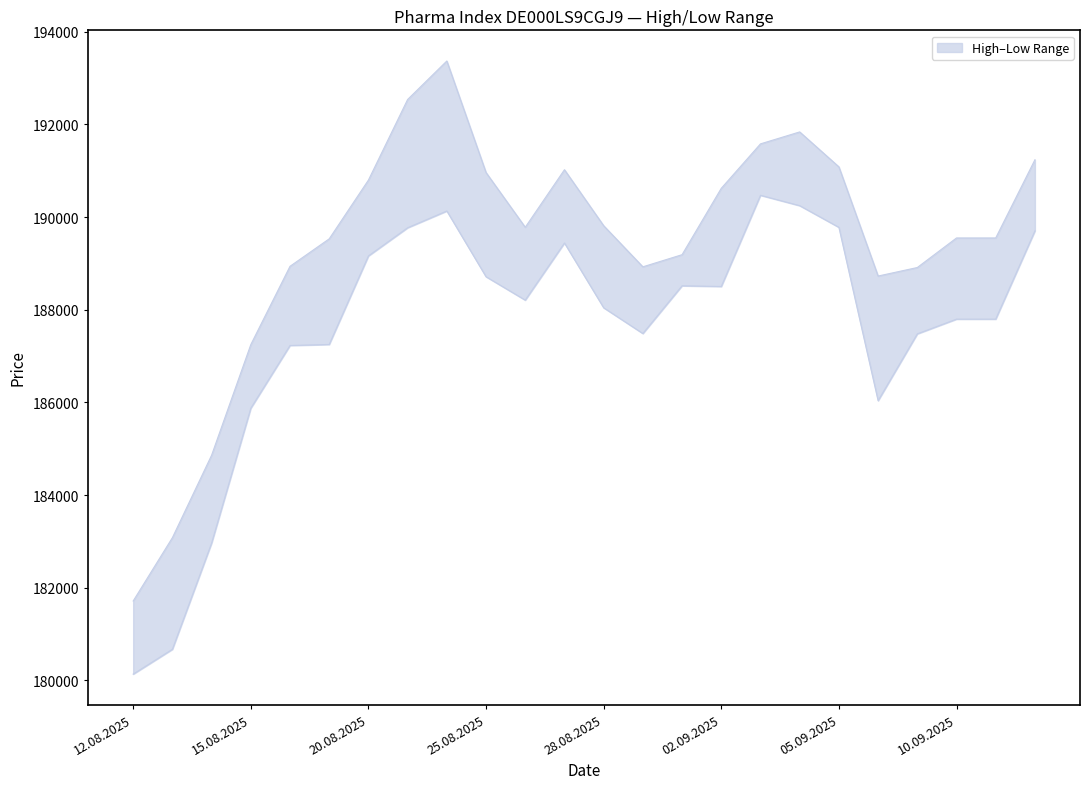

True or false: Low has more than 2 points higher than both neighbors.

True